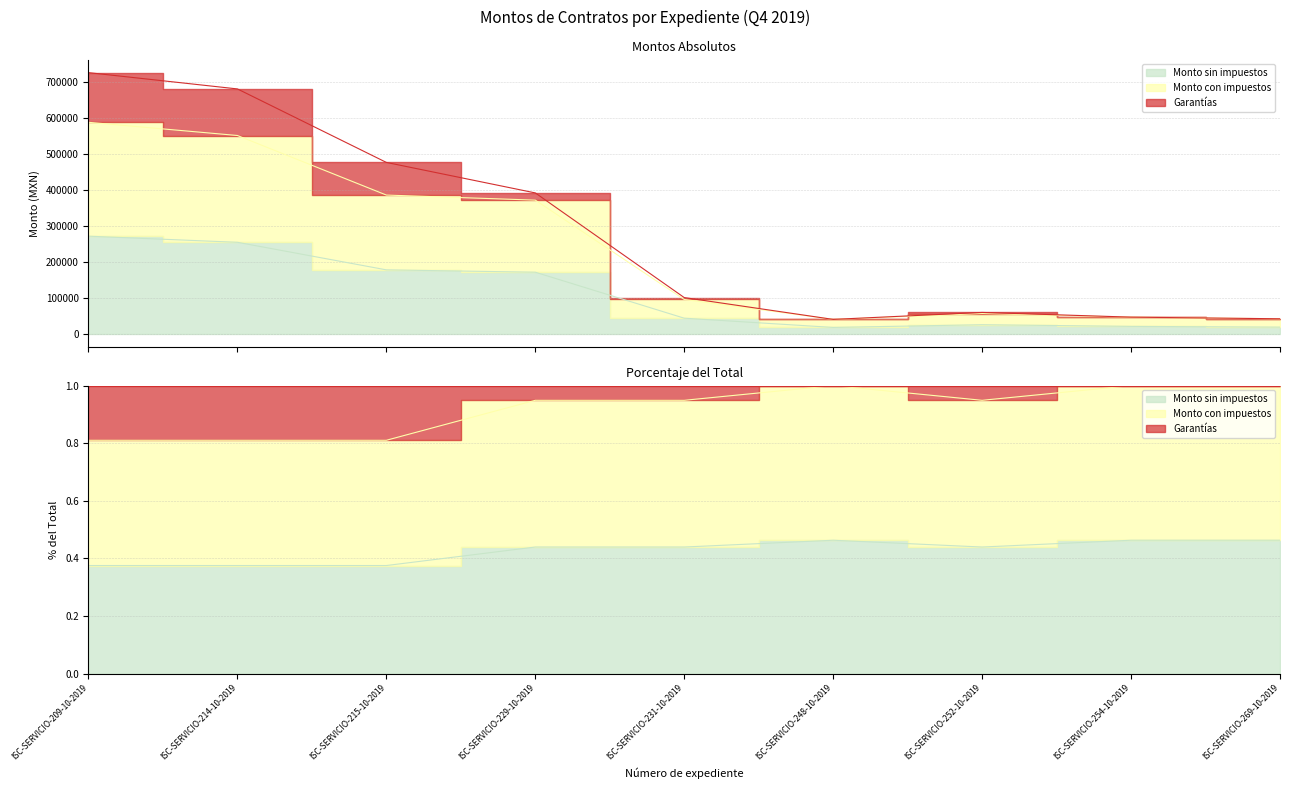

Where is Monto con impuestos nearest to the value 314903?

ISC-SERVICIO-229-10-2019